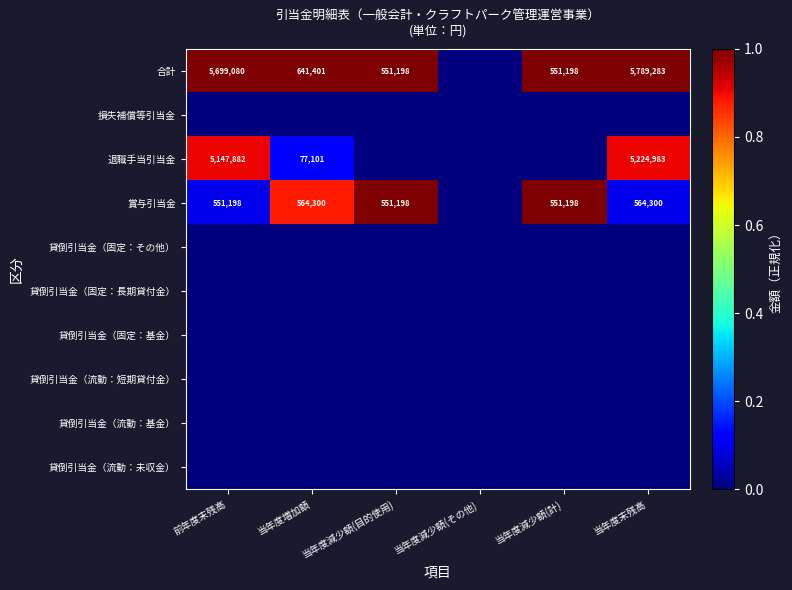

True or false: 賞与引当金 has a value of 551198 at 当年度減少額(計).

True